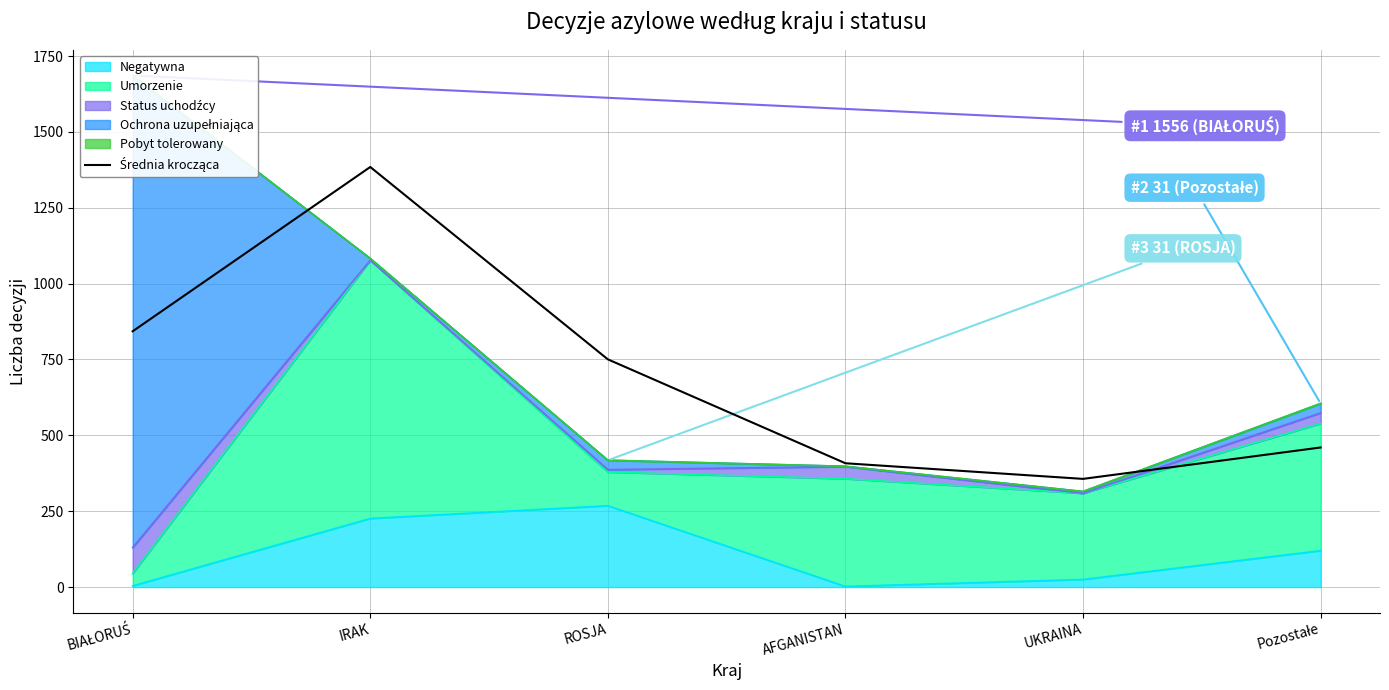

How many interior local peaks (higher than both neighbors) does the data have?

1